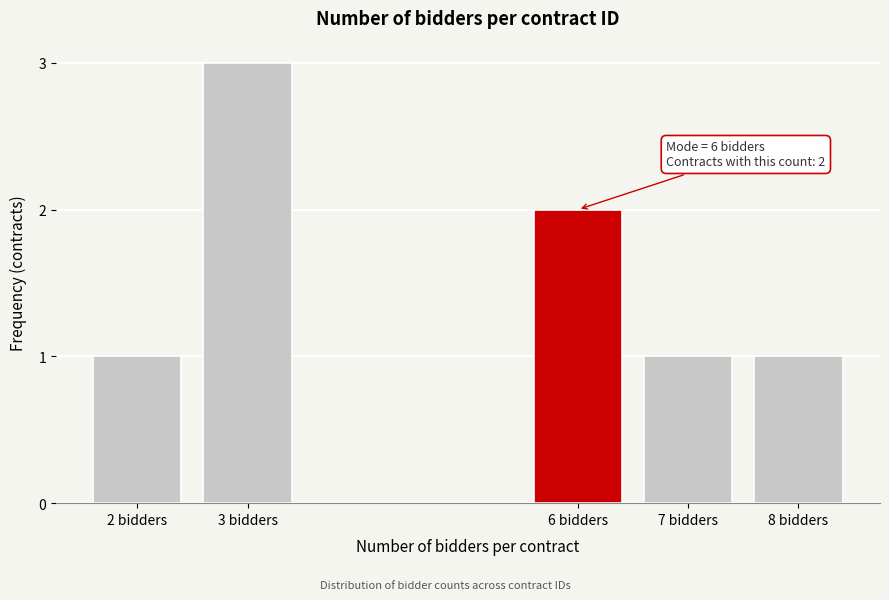

Reading left to right, extract all data points from this chart.

2 bidders=1	3 bidders=3	6 bidders=2	7 bidders=1	8 bidders=1